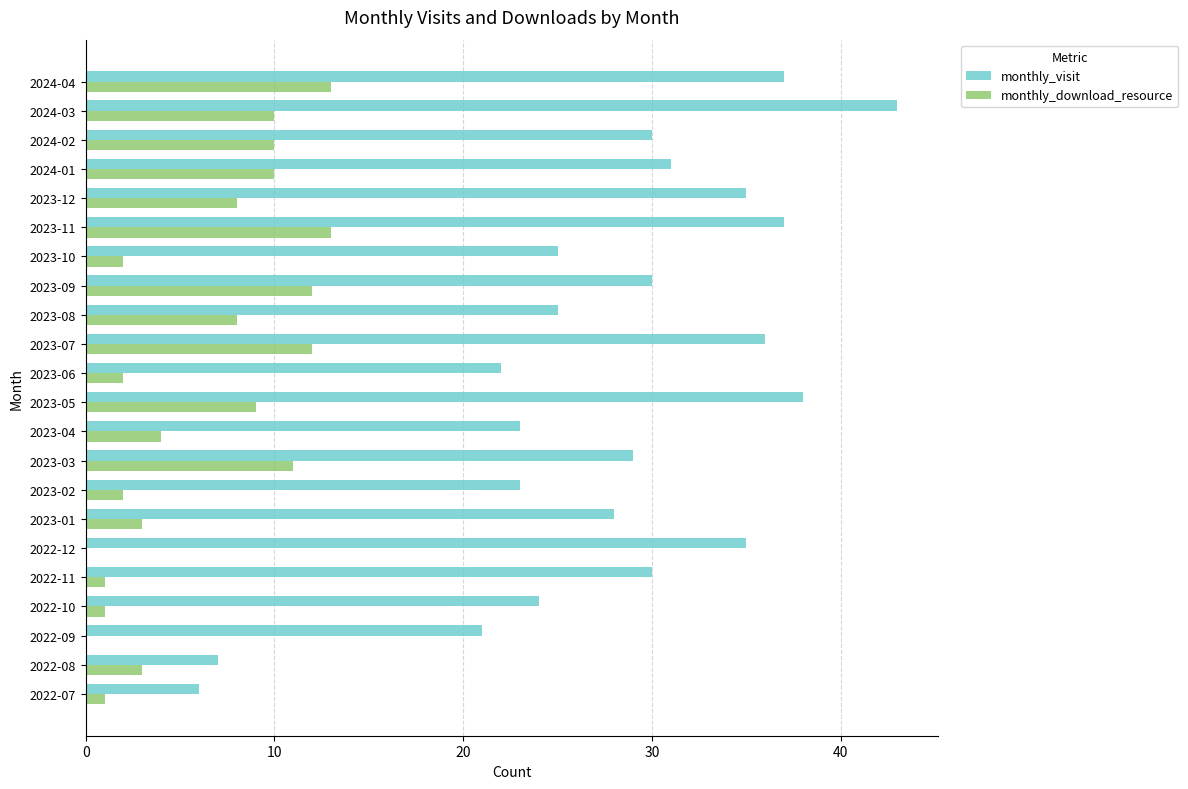

Which series changed the most between 2022-08 and 2023-06?

monthly_visit